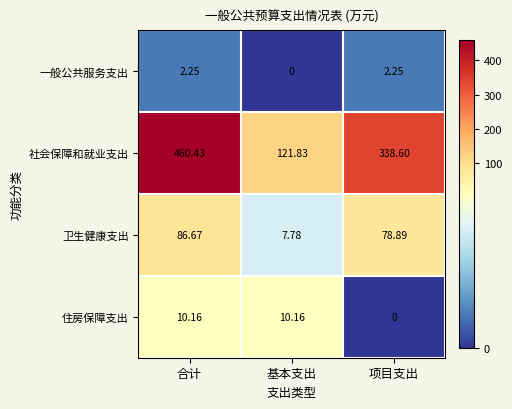

At which category is the sum across all series the highest?

合计